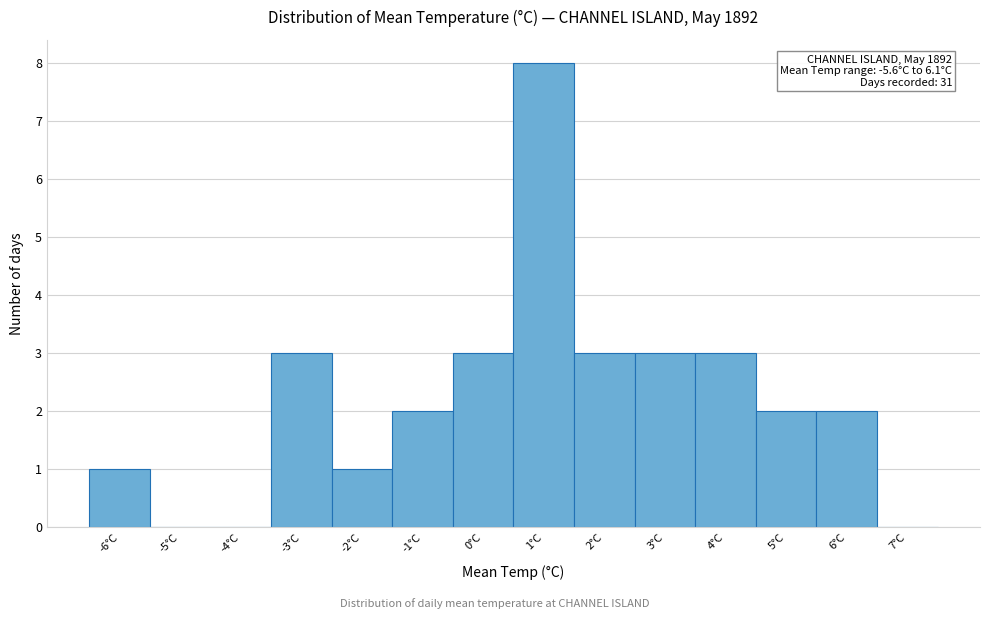

Over which range of the x-axis is the bar tallest?

0.5 to 1.5